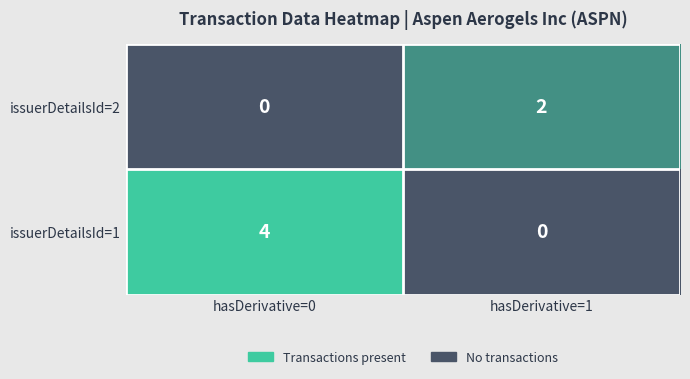

Is it true that issuerDetailsId=1 equals 4 at hasDerivative=0?

True